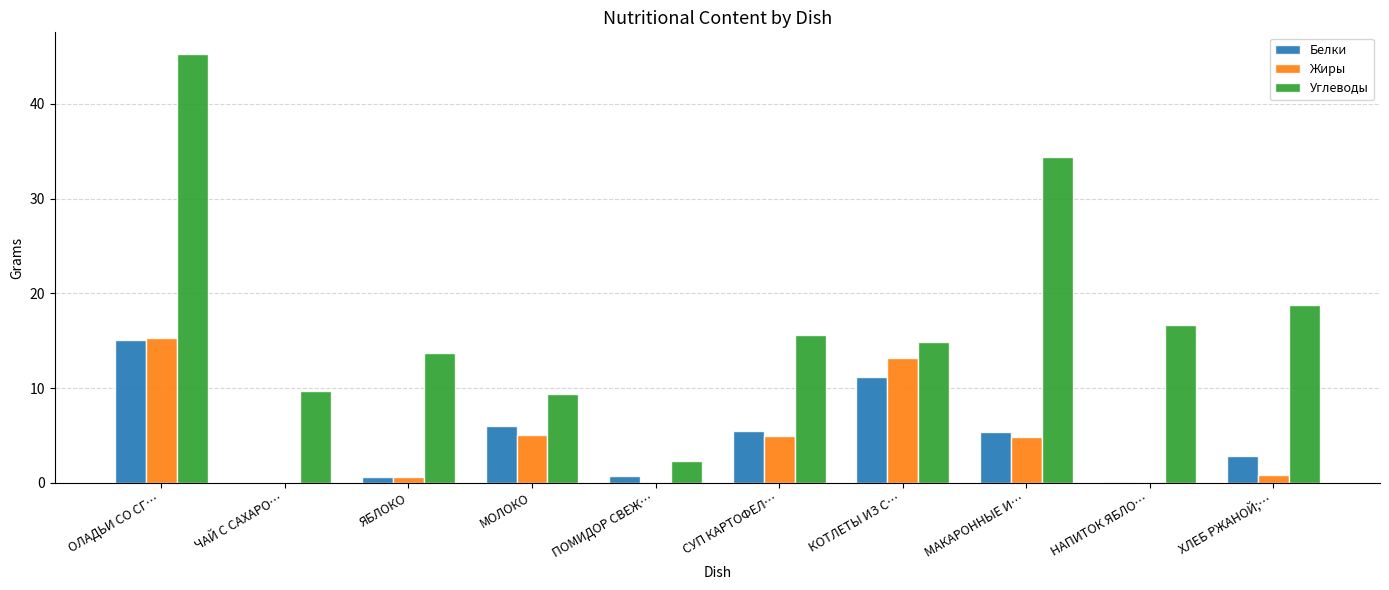

Which series has the widest spread of values?

Углеводы